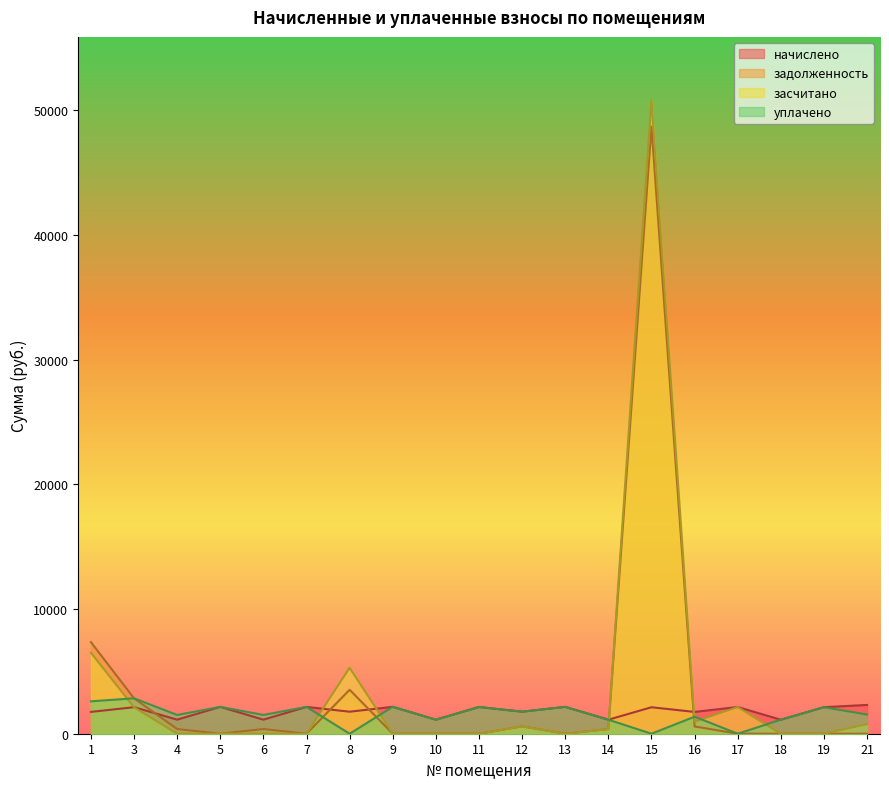

What is the difference between the second highest and second lowest values in the уплачено series?

2600.3